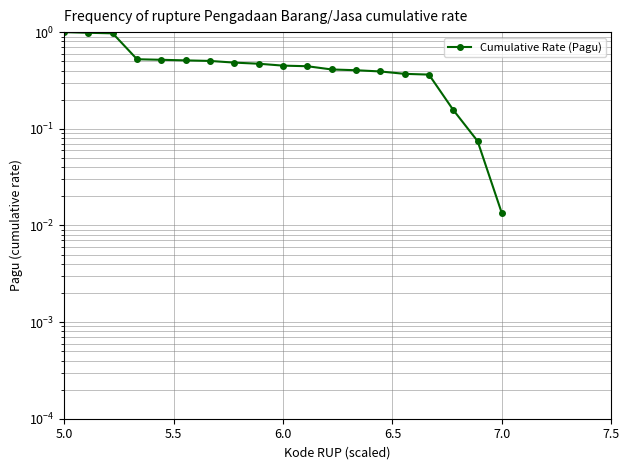

Which label corresponds to the largest value in the chart?

5.0